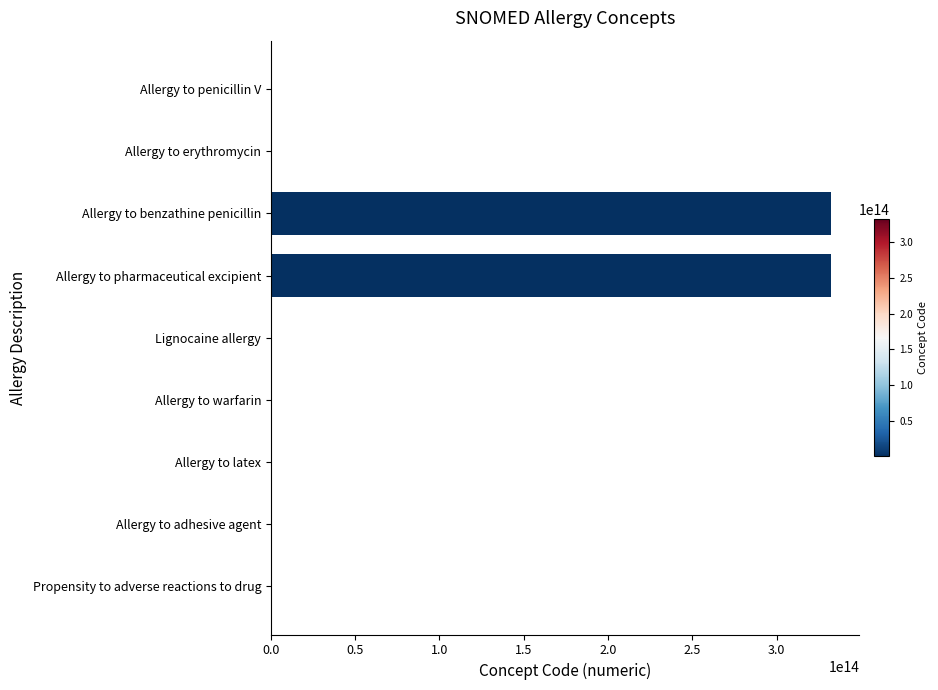

Where is the data nearest to the value 166290546070554?

Allergy to benzathine penicillin